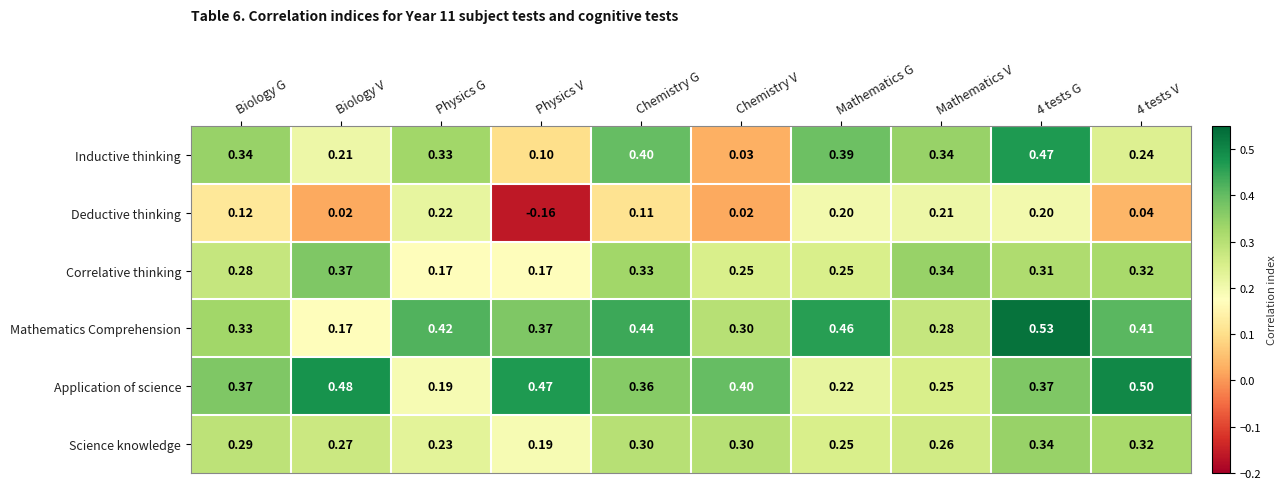

Which series has the widest spread of values?

Inductive thinking